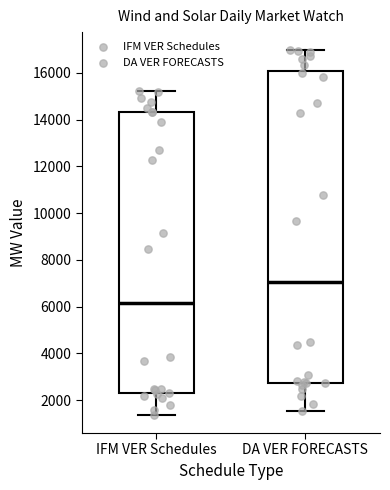

Which box has the highest median line?

DA VER FORECASTS